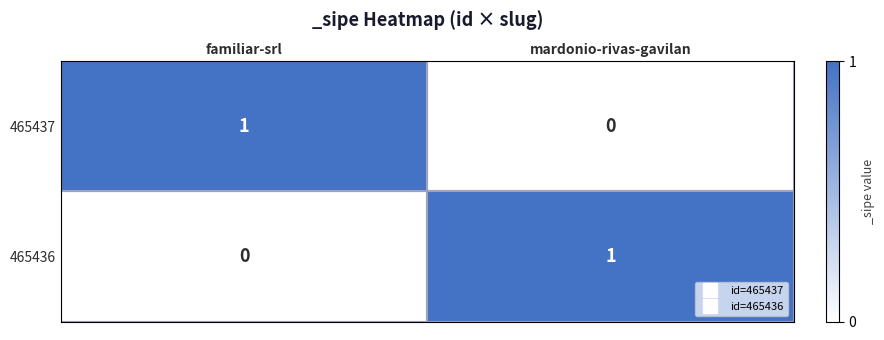

At how many categories does at least one series exceed 0?

2